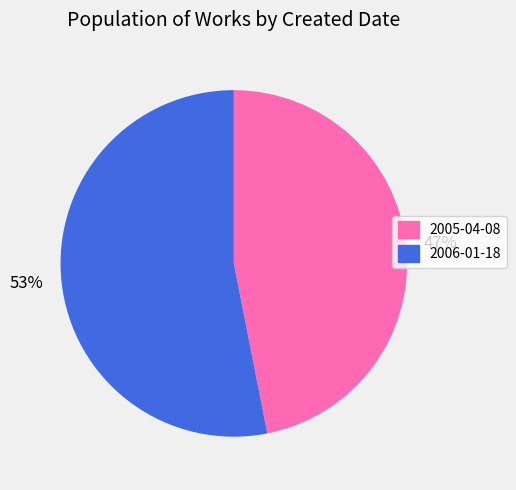

Combined, do 2005-04-08 and 2006-01-18 account for over 50%?

Yes